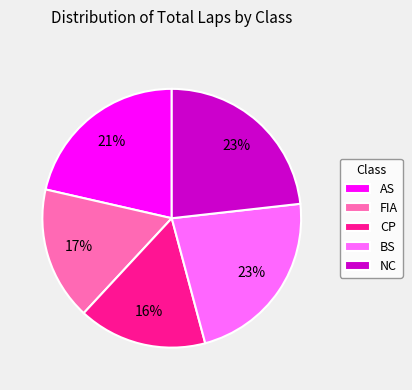

Which slice is the smallest?

CP